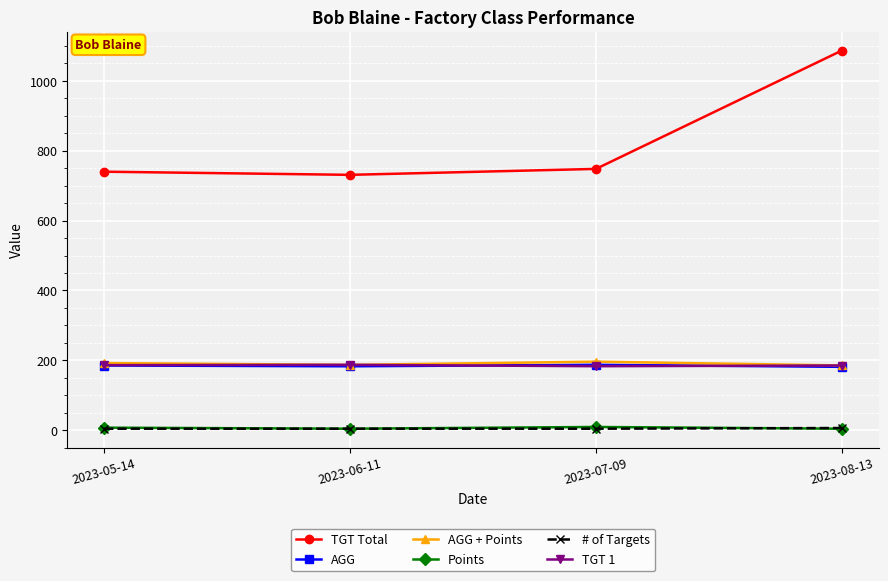

Which series has the widest spread of values?

TGT Total